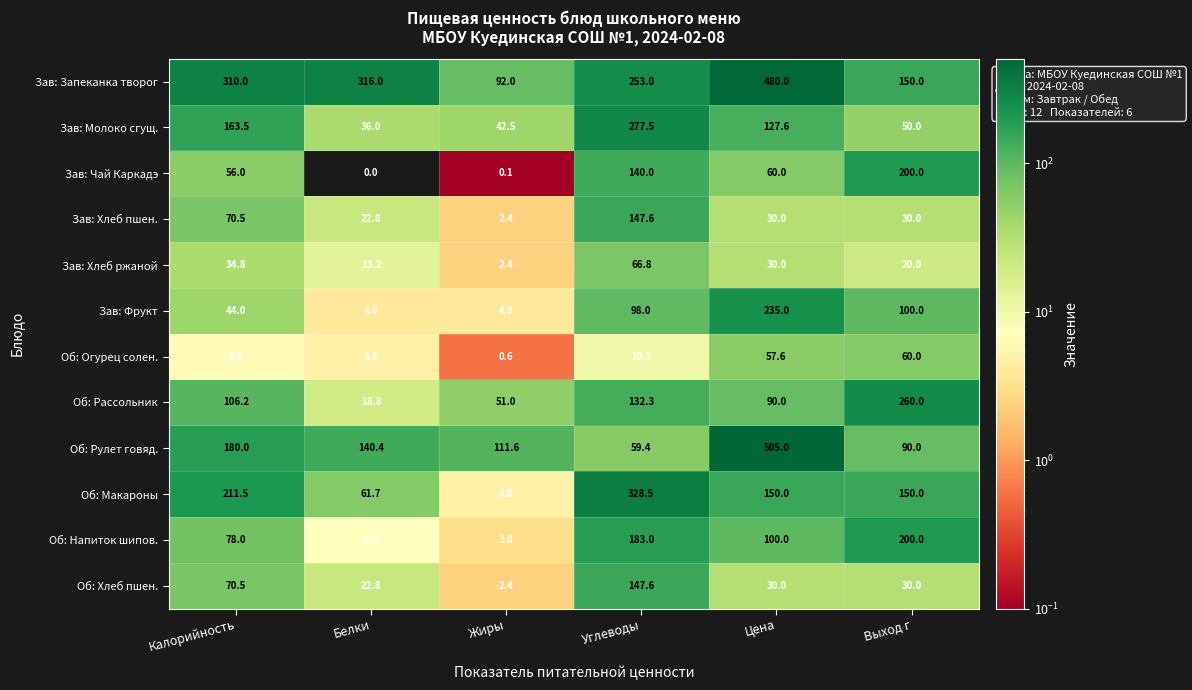

Where does the Об: Хлеб пшен. series first go above 30?

Калорийность